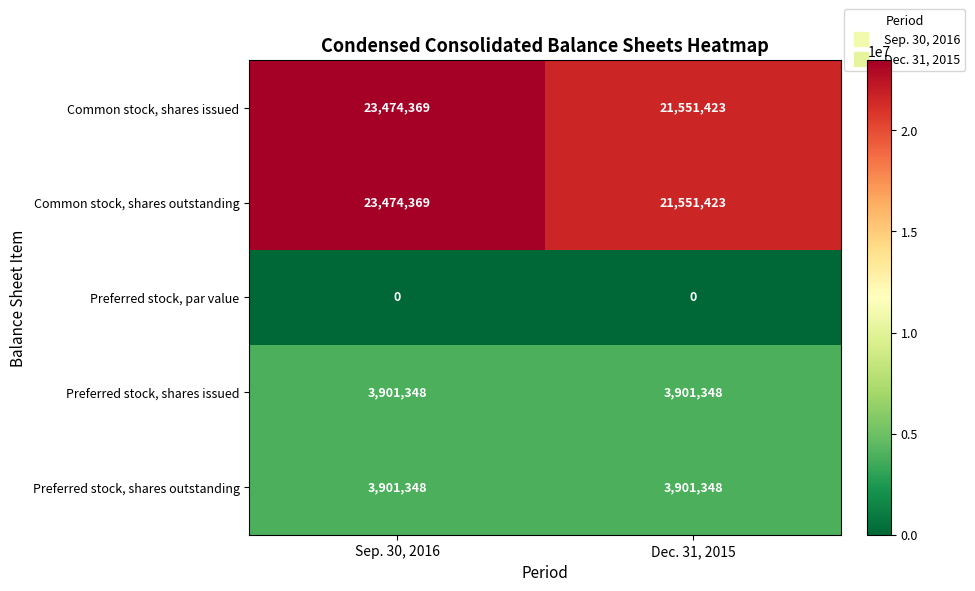

At how many categories does at least one series exceed 23357485?

1